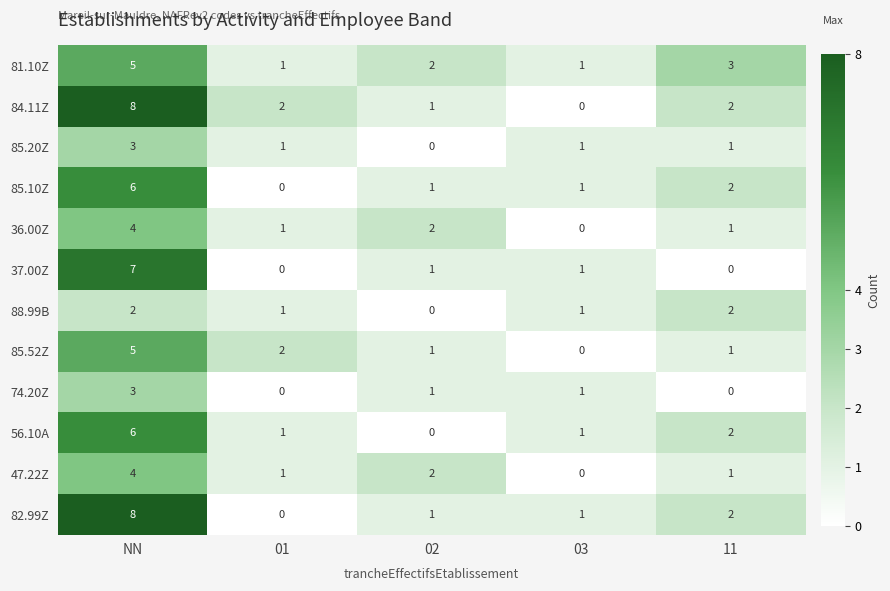

Which series changed the most between NN and 01?

82.99Z